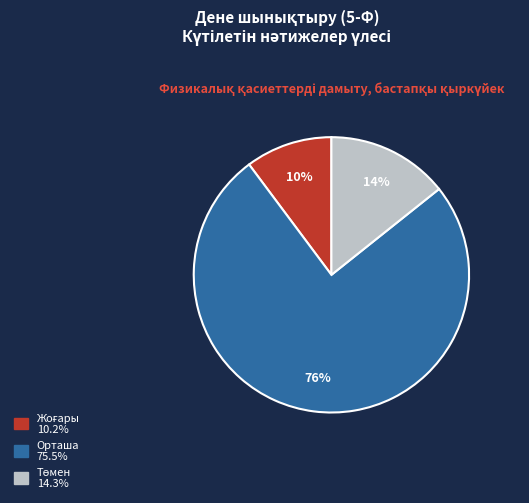

The Орташа slice represents 76% of the pie. True or false?

True